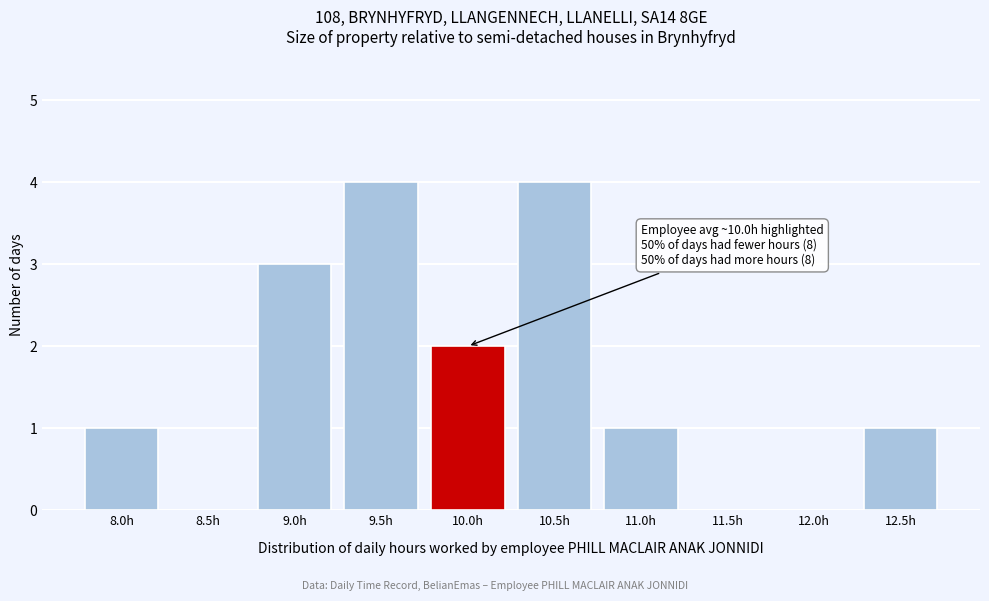

Reading right to left, what are all the values shown in this chart?

12.5h=1	12.0h=0	11.5h=0	11.0h=1	10.5h=4	10.0h=2	9.5h=4	9.0h=3	8.5h=0	8.0h=1